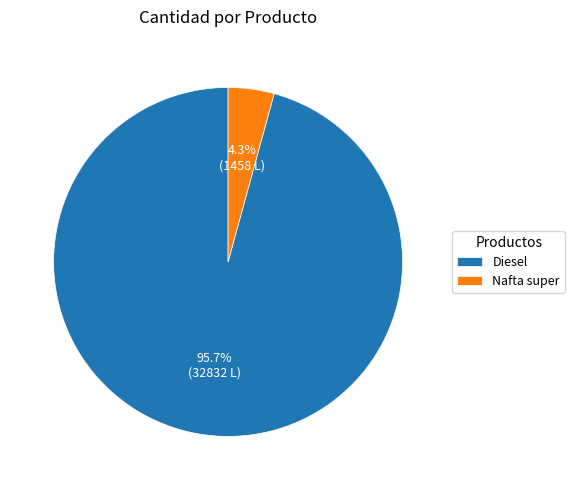

Rank the categories by value from lowest to highest.

Nafta super, Diesel